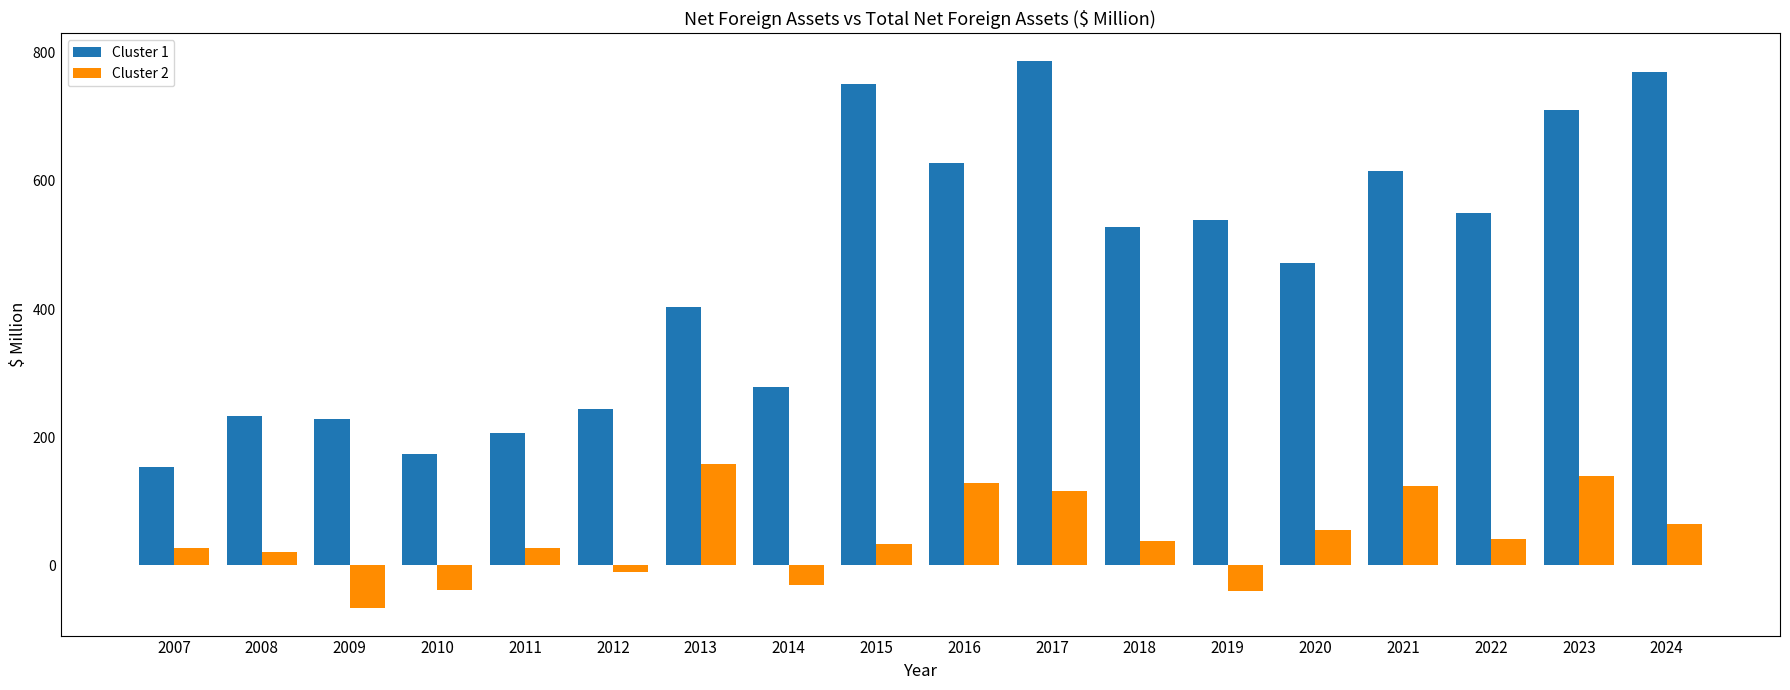

How many values in Cluster 2 are below zero?

5